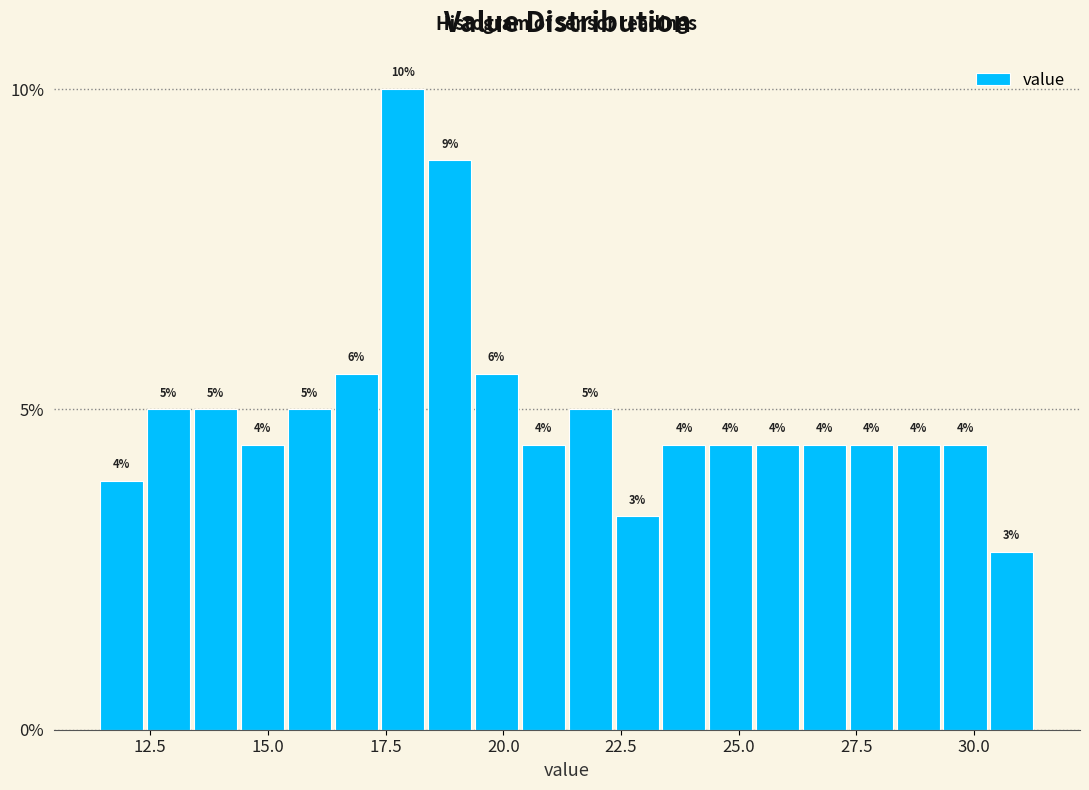

Around what value on the x-axis is the tallest bar? Give the approximate position of its centre, as read against the axis.

18.0